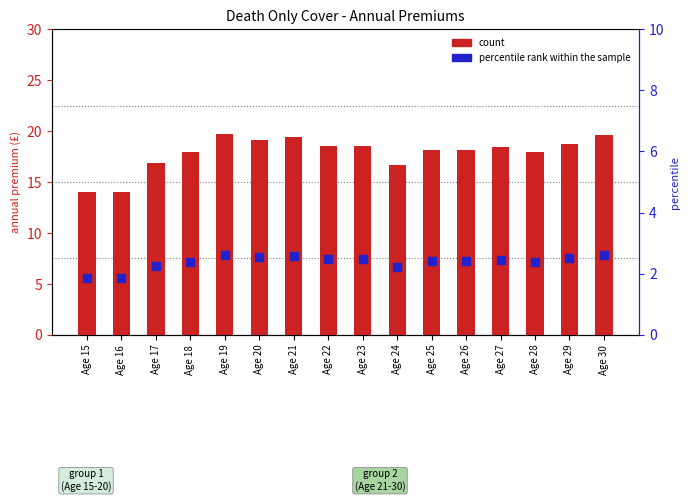

Which series reaches the maximum Y coordinate?

count